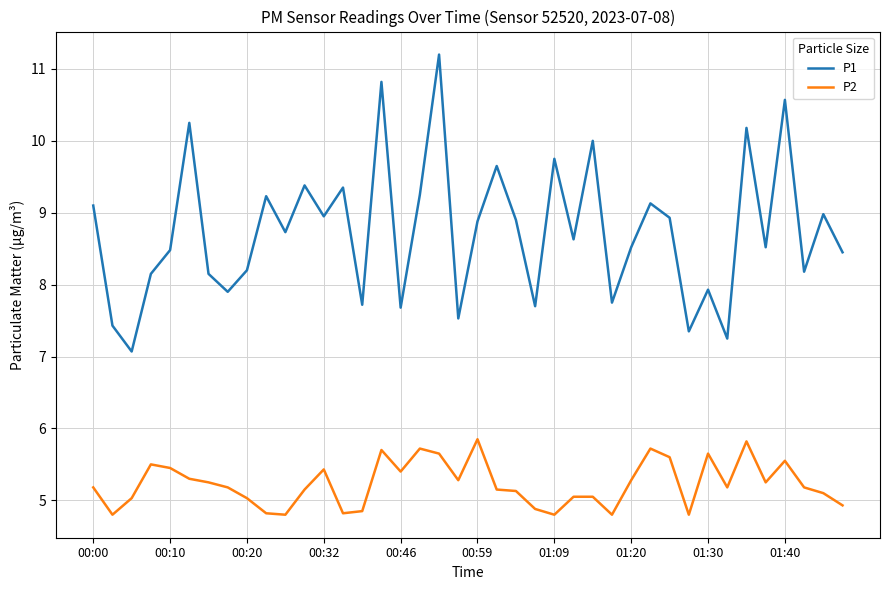

What are all the series names shown in the legend?

P1, P2